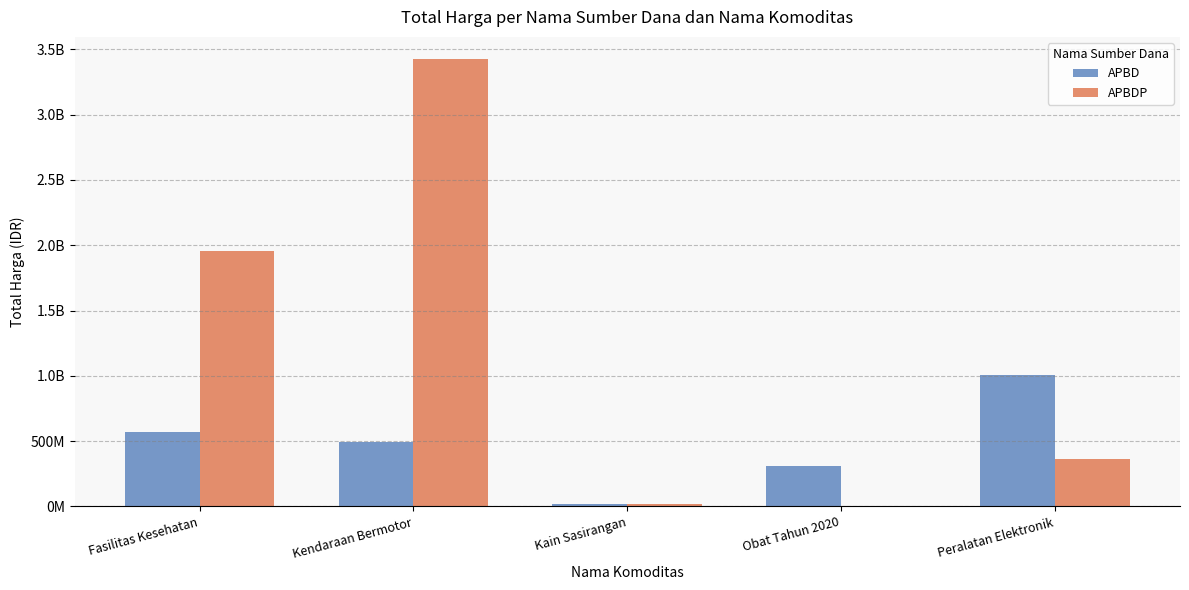

Is it true that APBD equals 311947110 at Obat Tahun 2020?

True